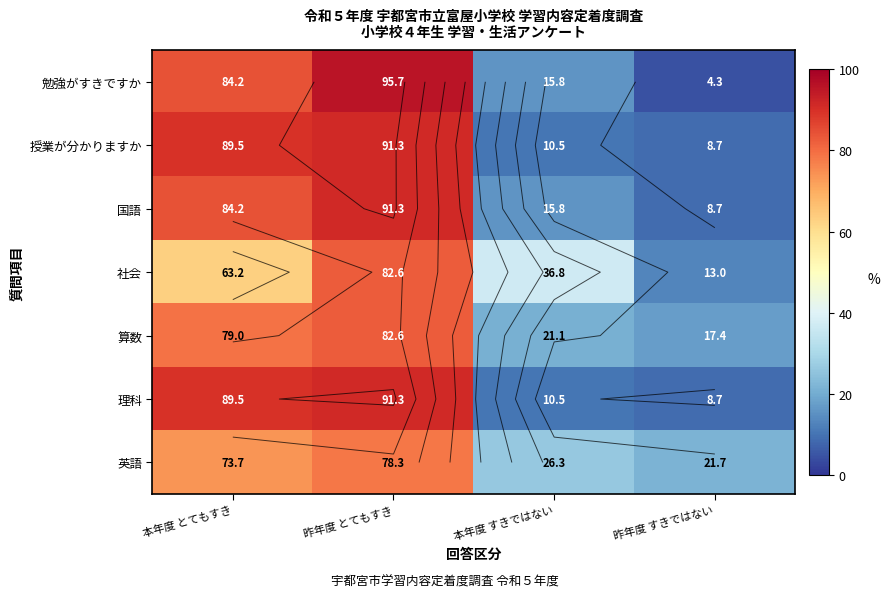

Which label corresponds to the smallest value in the chart?

昨年度 すきではない